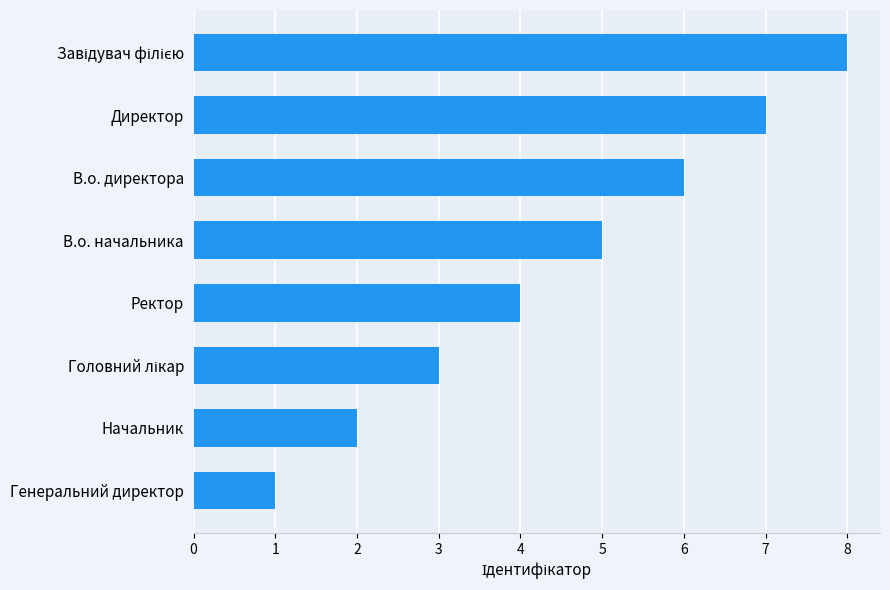

What is the smallest value displayed?

1